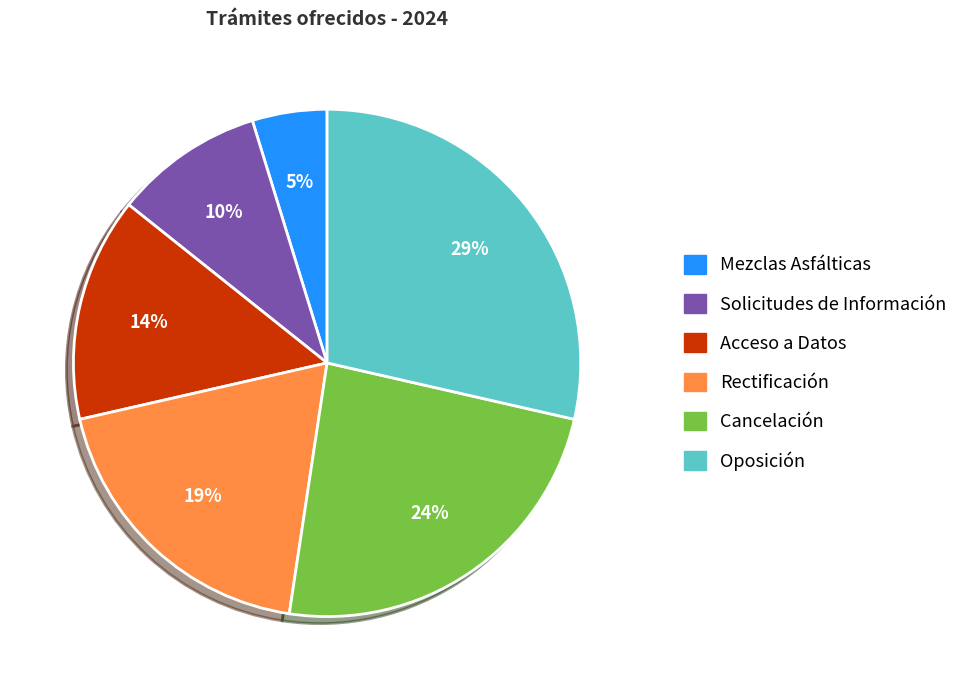

To the nearest percent, what is the difference between the Oposición and Rectificación slice percentages?

10%